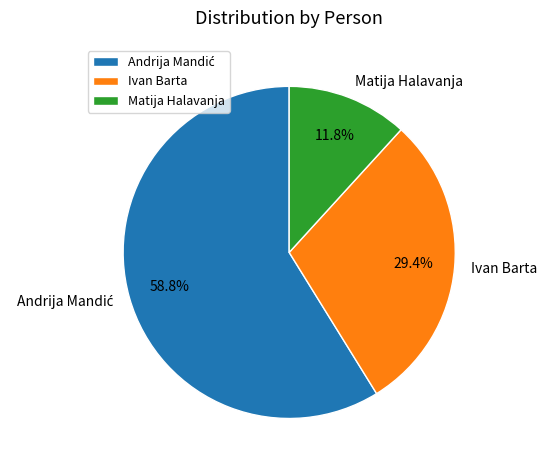

Approximately how many times larger is the value at Matija Halavanja compared to Ivan Barta?

0.4